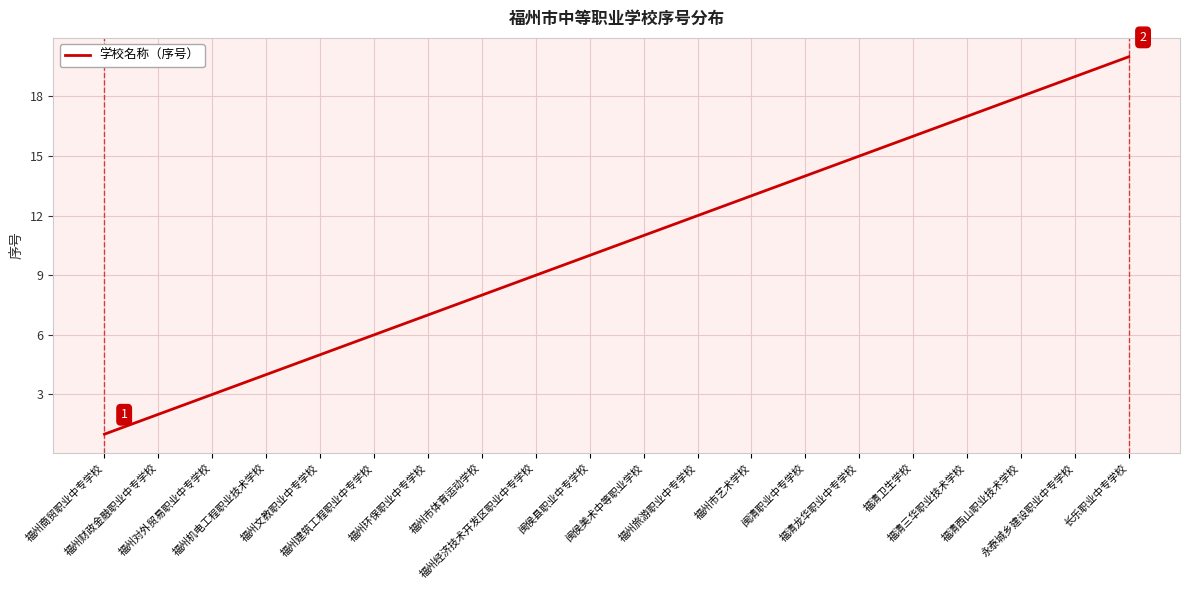

Is this an area chart (filled region under the line)?

No